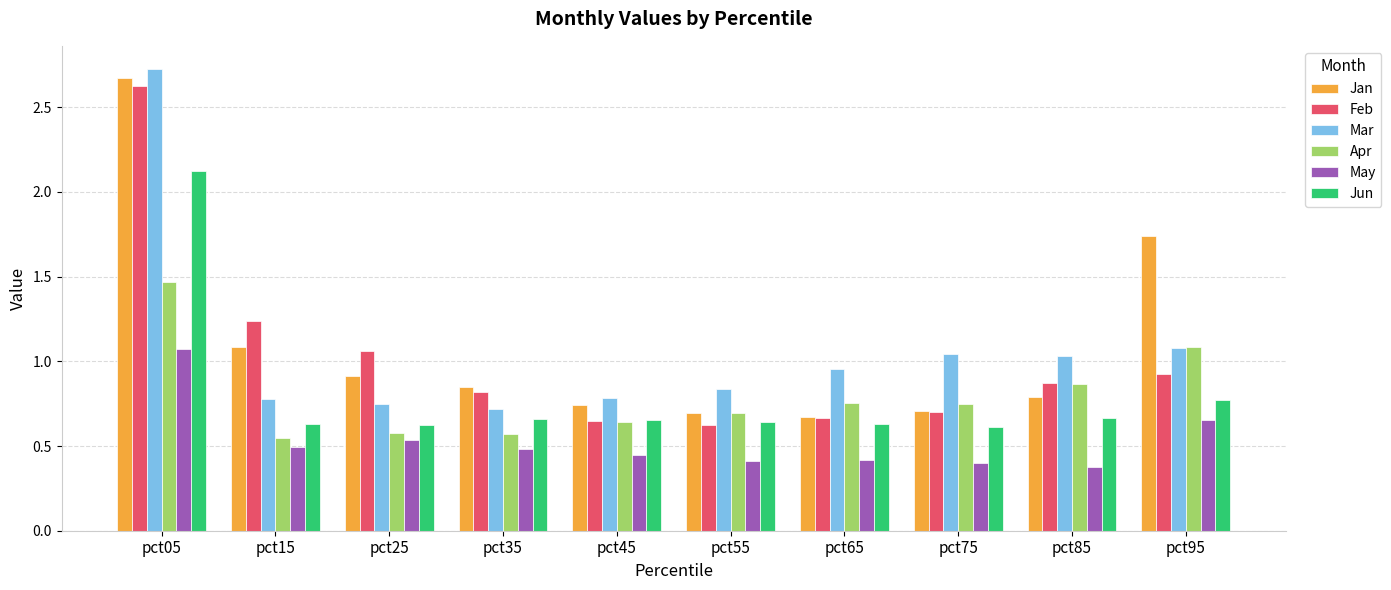

How many bars are there in each group?

6